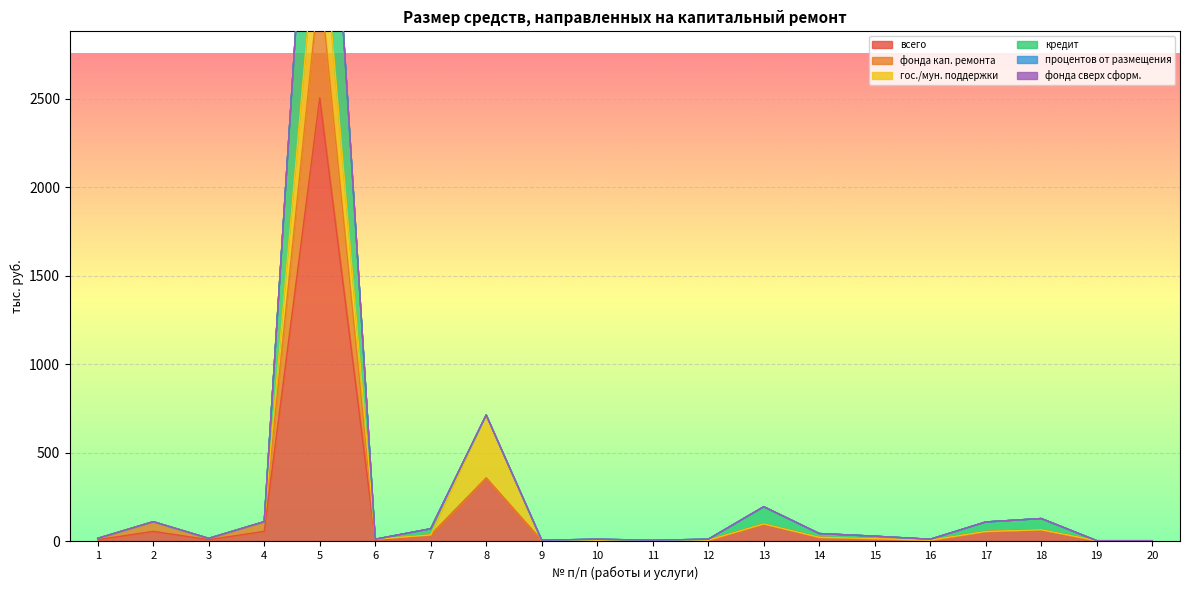

The всего series shows 90.3 at 2. True or false?

False